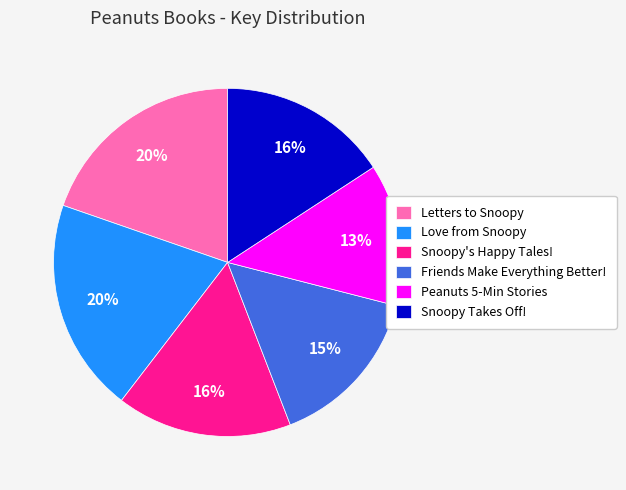

Which slice is the smallest?

Peanuts 5-Min Stories